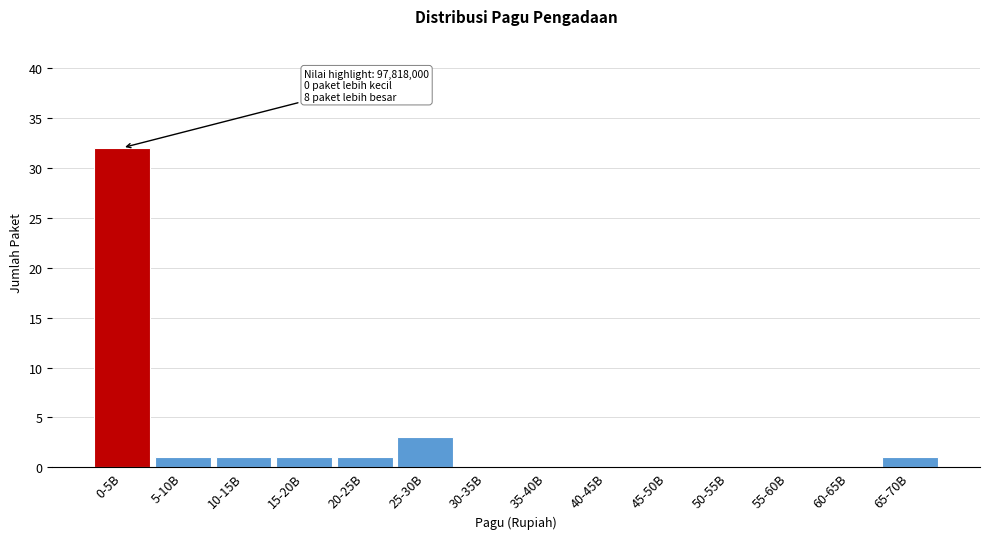

Reading right to left, transcribe all the data shown in this chart.

65-70B=1	60-65B=0	55-60B=0	50-55B=0	45-50B=0	40-45B=0	35-40B=0	30-35B=0	25-30B=3	20-25B=1	15-20B=1	10-15B=1	5-10B=1	0-5B=32